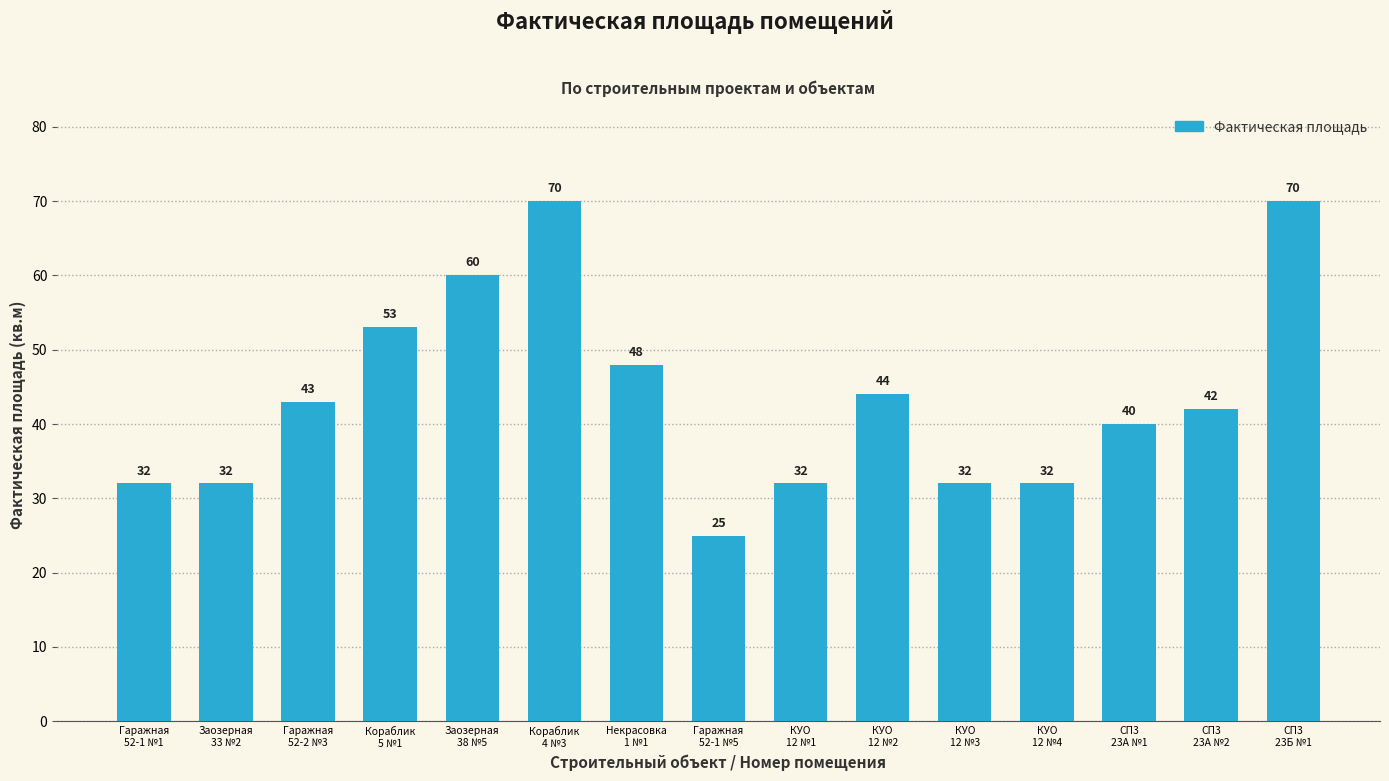

Reading left to right, extract all data points from this chart.

32	32	43	53	60	70	48	25	32	44	32	32	40	42	70